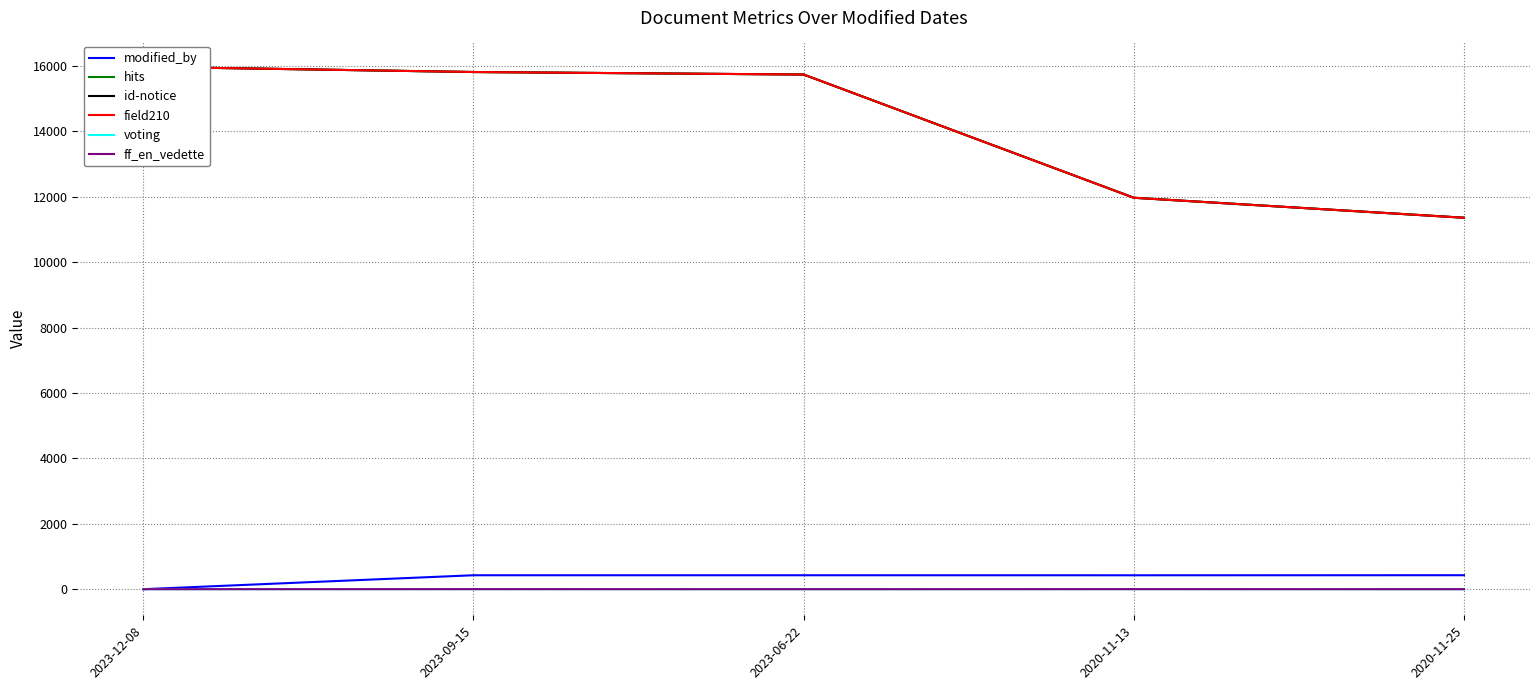

What are all the series names shown in the legend?

modified_by, hits, id-notice, field210, voting, ff_en_vedette